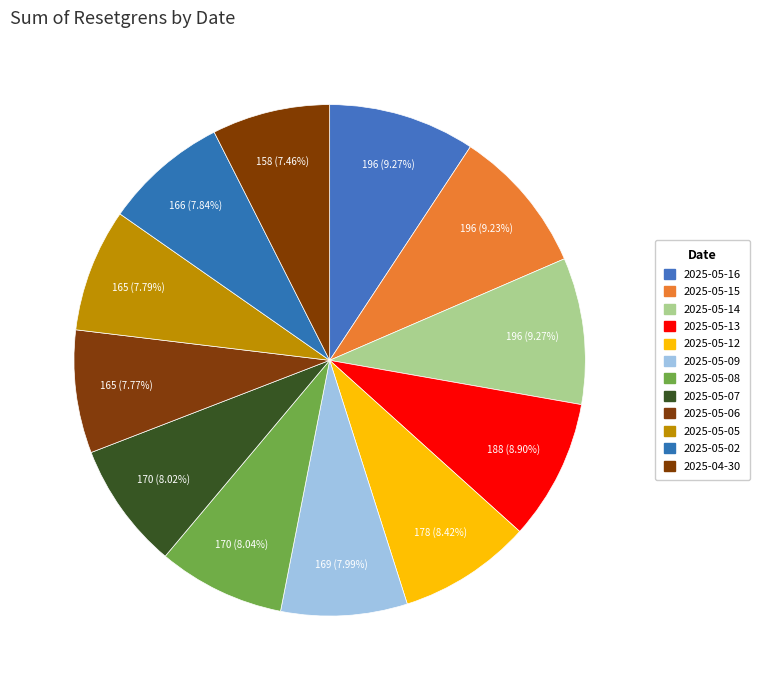

What percentage is the 2025-05-09 slice, to the nearest percent?

8%